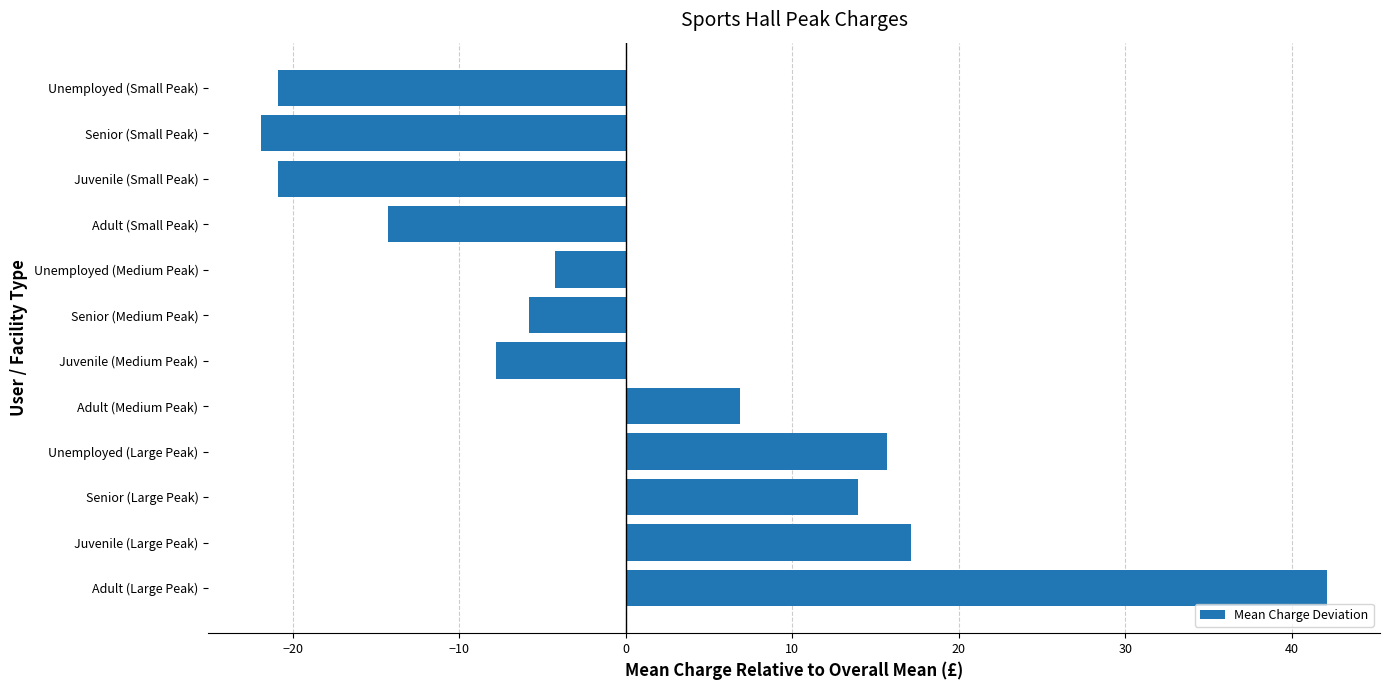

What is the minimum value shown in the chart?

-21.9